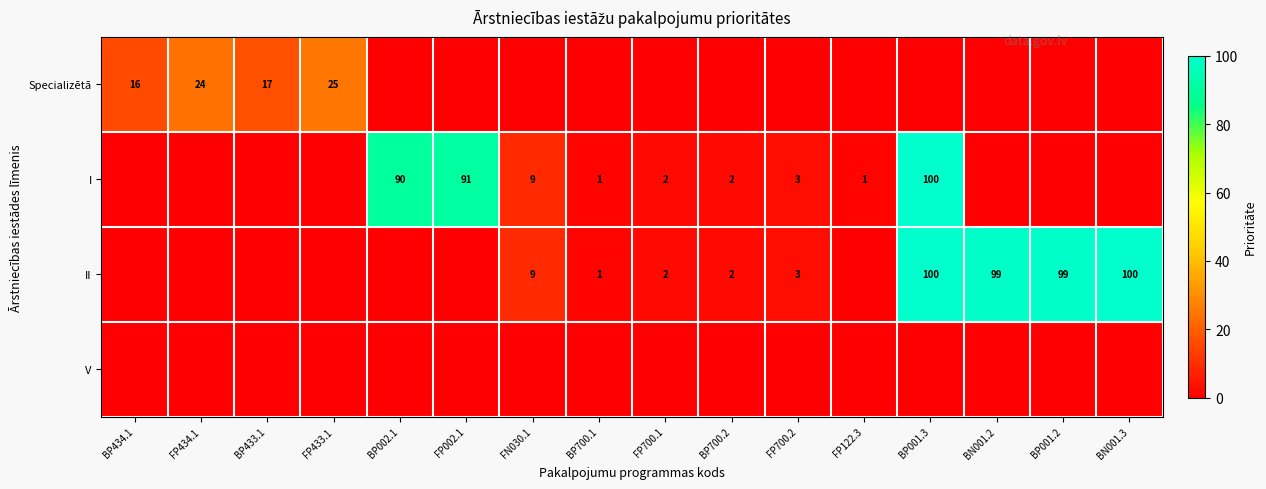

At BP700.1, list the series in order from smallest to largest.

row_0, row_3, row_1, row_2